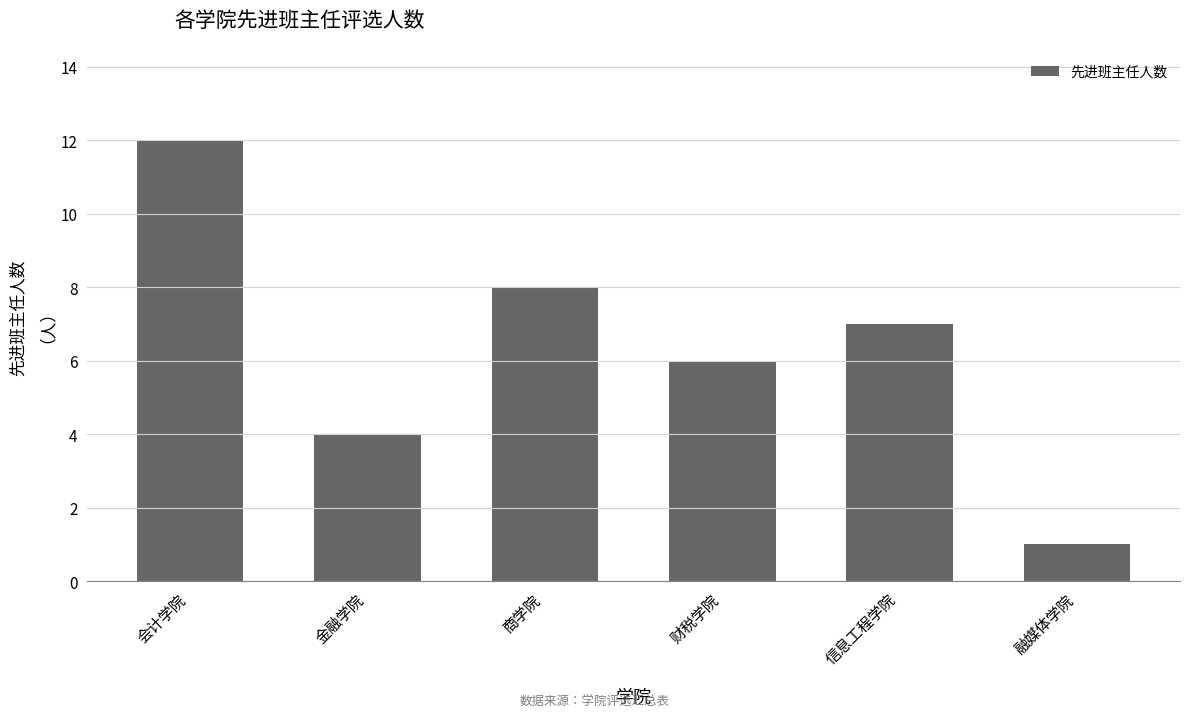

What is the greatest value displayed?

12